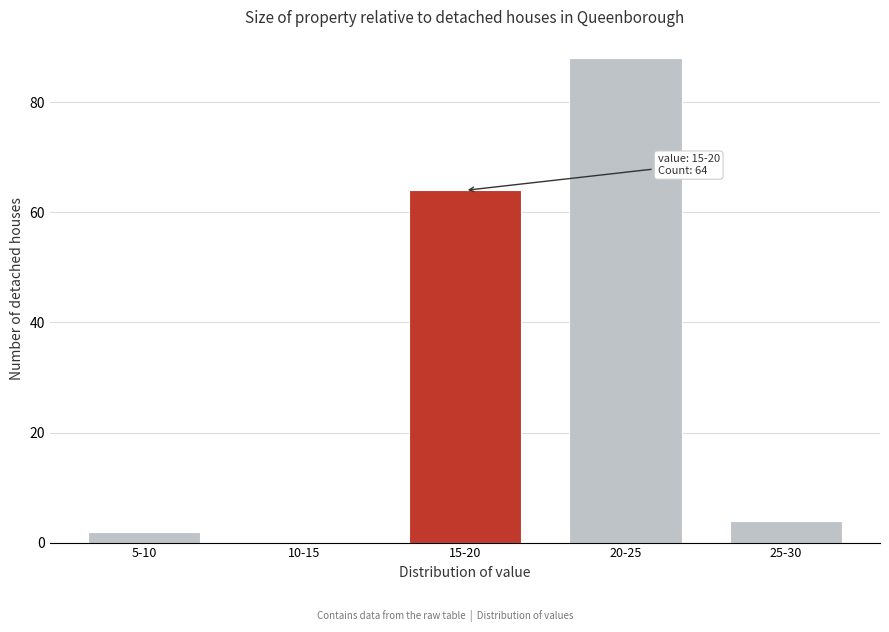

Reading right to left, list all the values displayed in this chart.

25-30=4	20-25=88	15-20=64	10-15=0	5-10=2